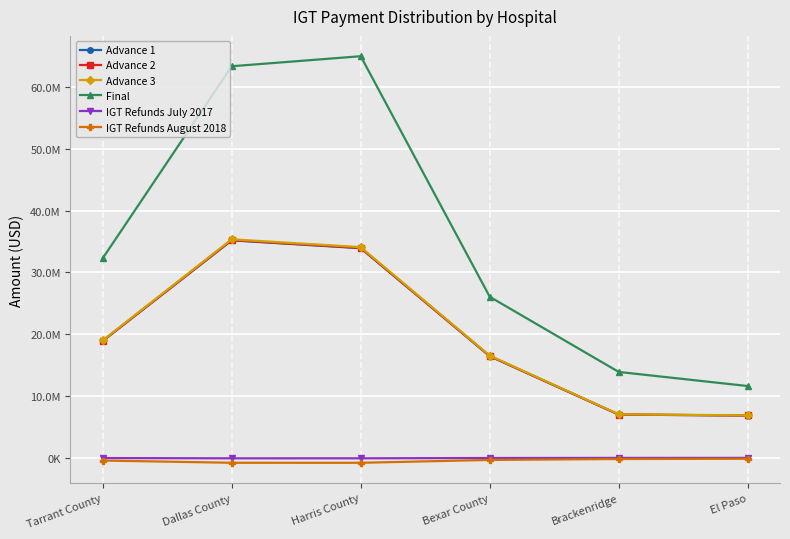

What are all the series names shown in the legend?

Advance 1, Advance 2, Advance 3, Final, IGT Refunds July 2017, IGT Refunds August 2018